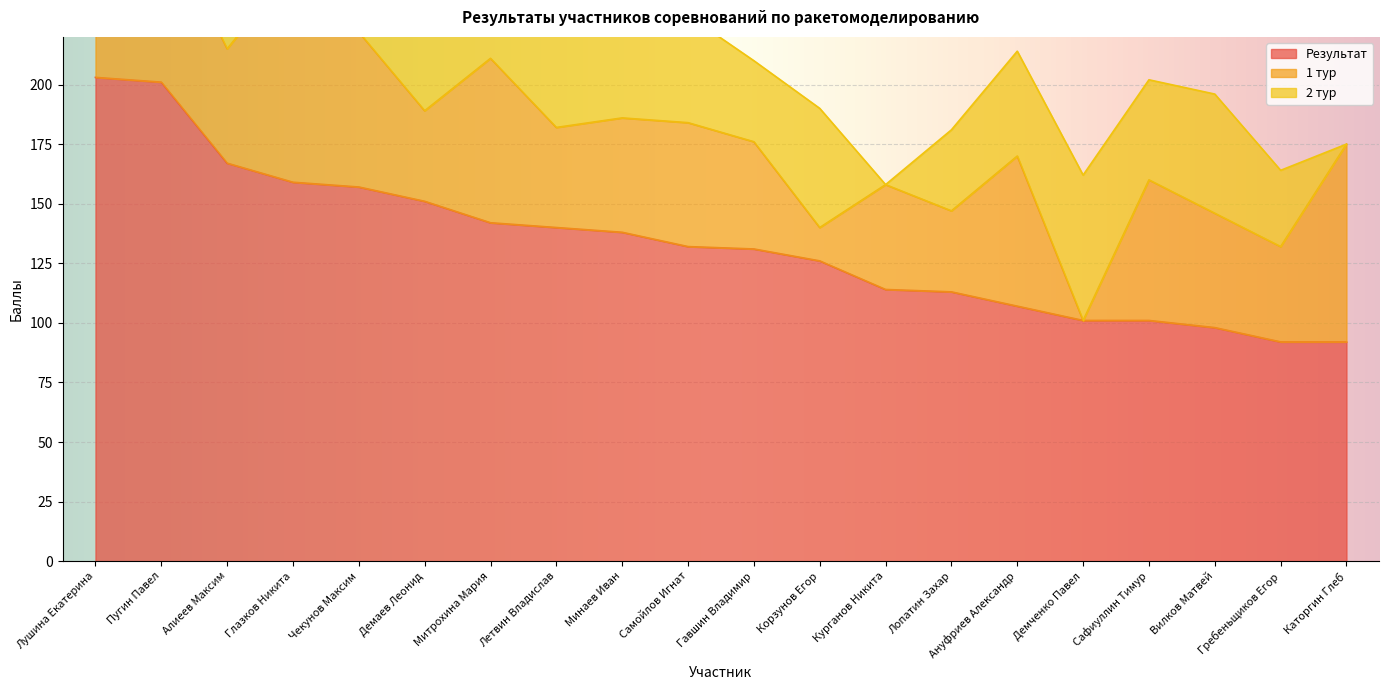

At which label is 1 тур closest to 54?

Самойлов Игнат